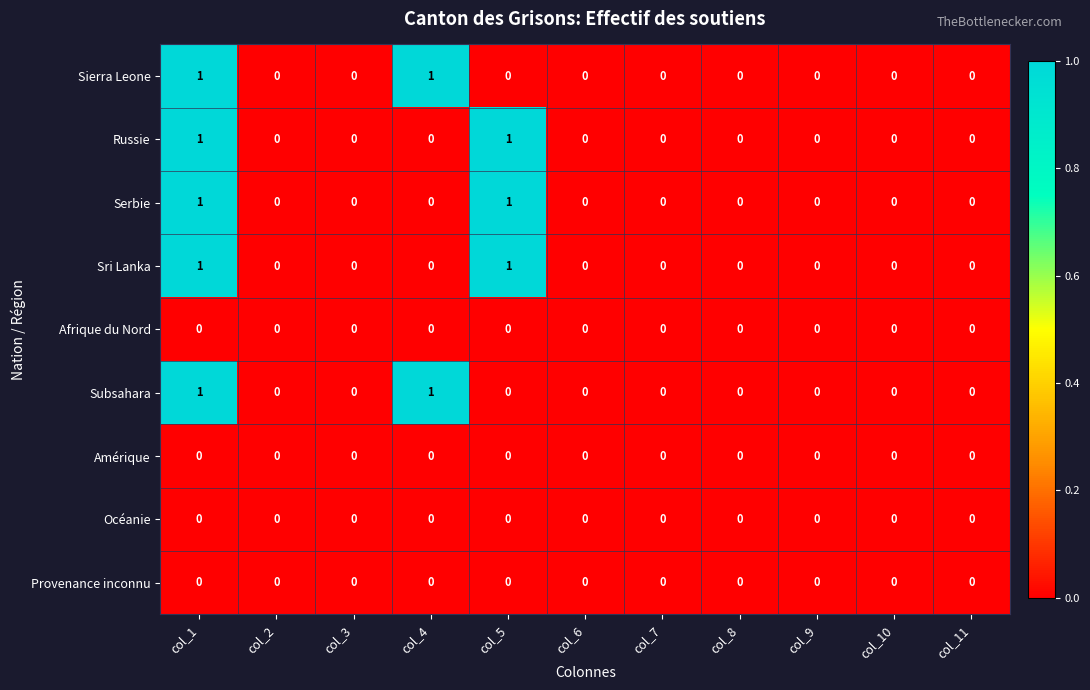

At which category is the sum across all series the highest?

col_1